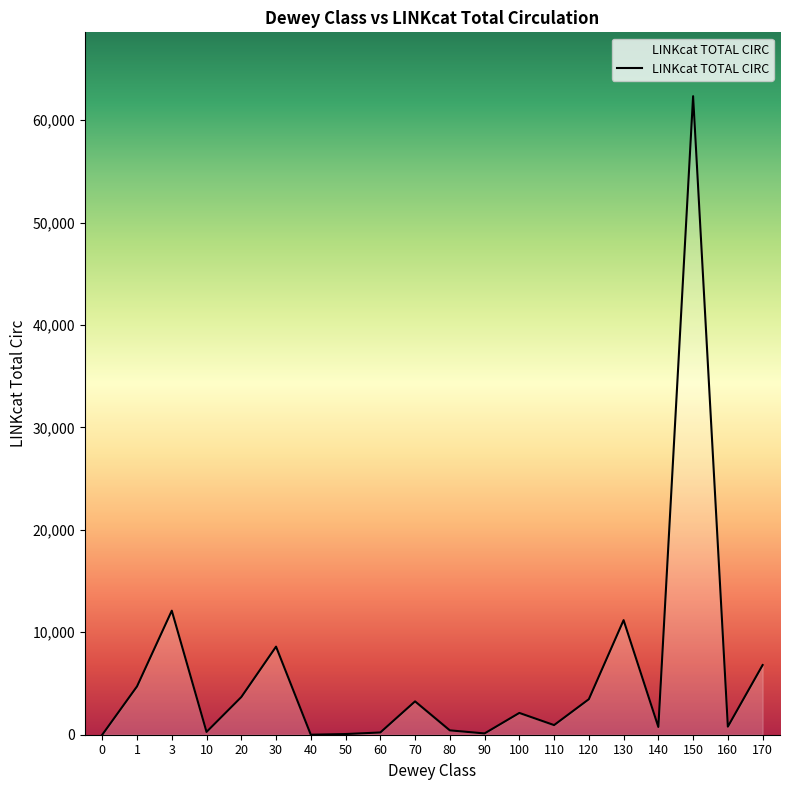

Is it true that the value at 170 is 6802?

True